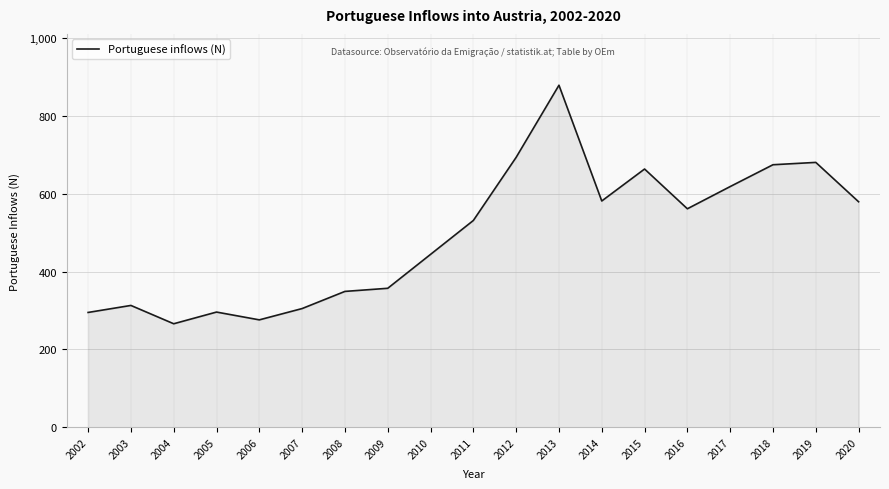

What is the change in value from 2010 to 2013?

+434